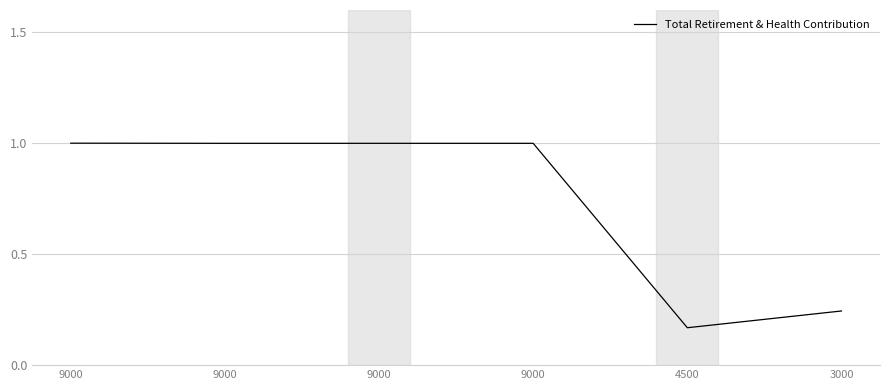

Which label corresponds to the largest value in the chart?

9000